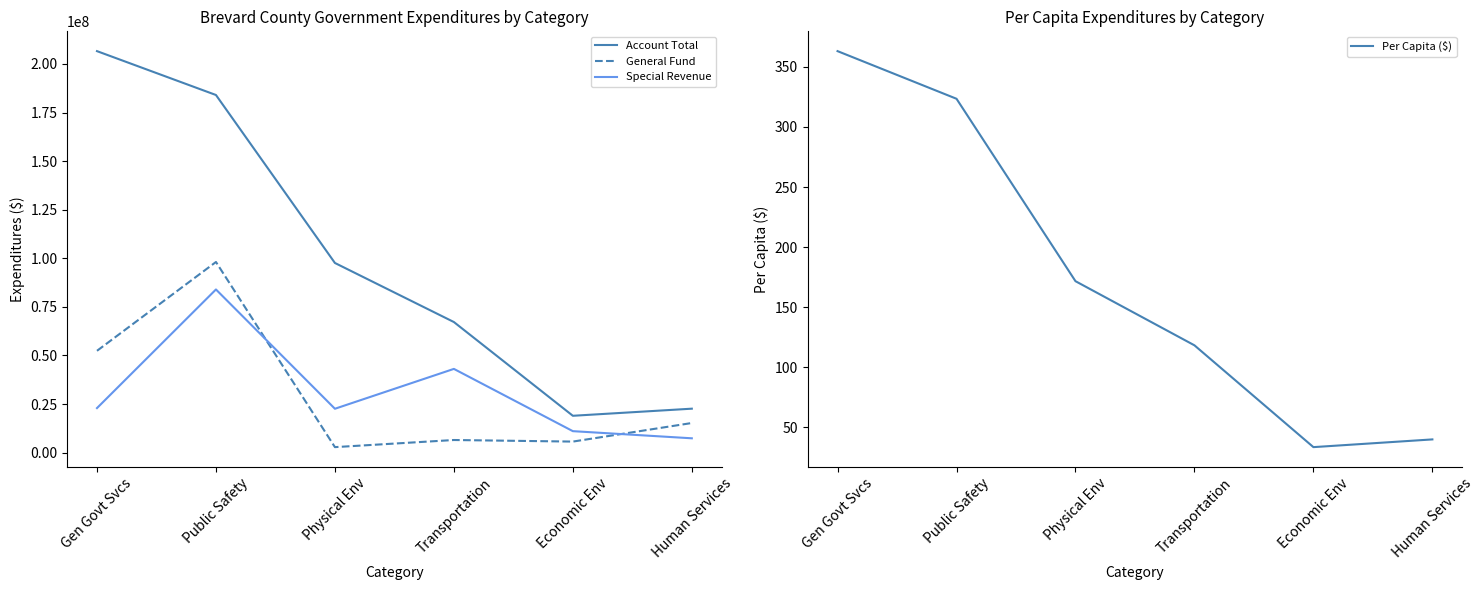

List the series in order of their peak value, highest first.

Account Total, General Fund, Special Revenue, Per Capita ($)